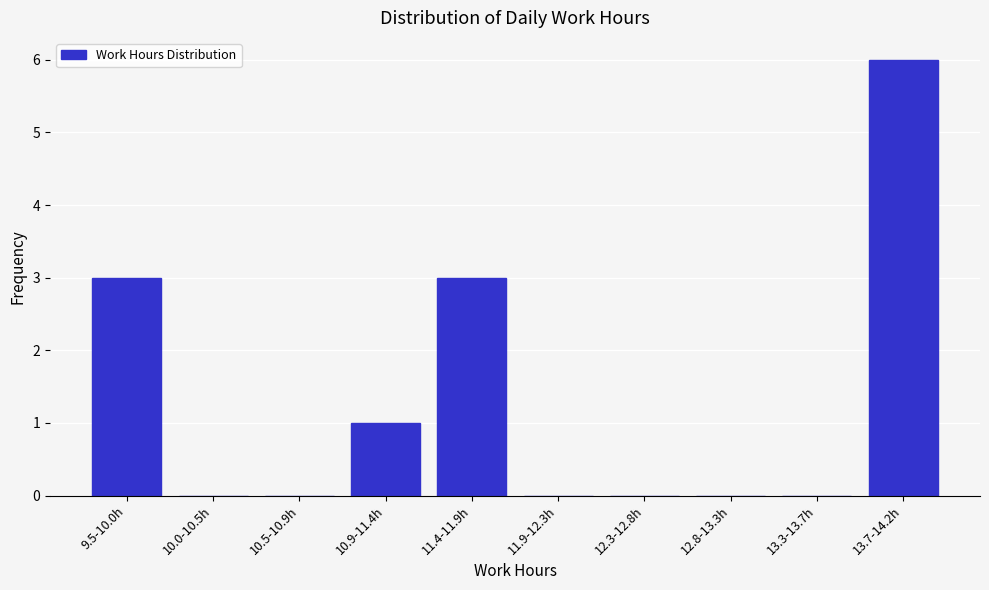

Reading right to left, what are all the values shown in this chart?

13.7-14.2h=6	13.3-13.7h=0	12.8-13.3h=0	12.3-12.8h=0	11.9-12.3h=0	11.4-11.9h=3	10.9-11.4h=1	10.5-10.9h=0	10.0-10.5h=0	9.5-10.0h=3